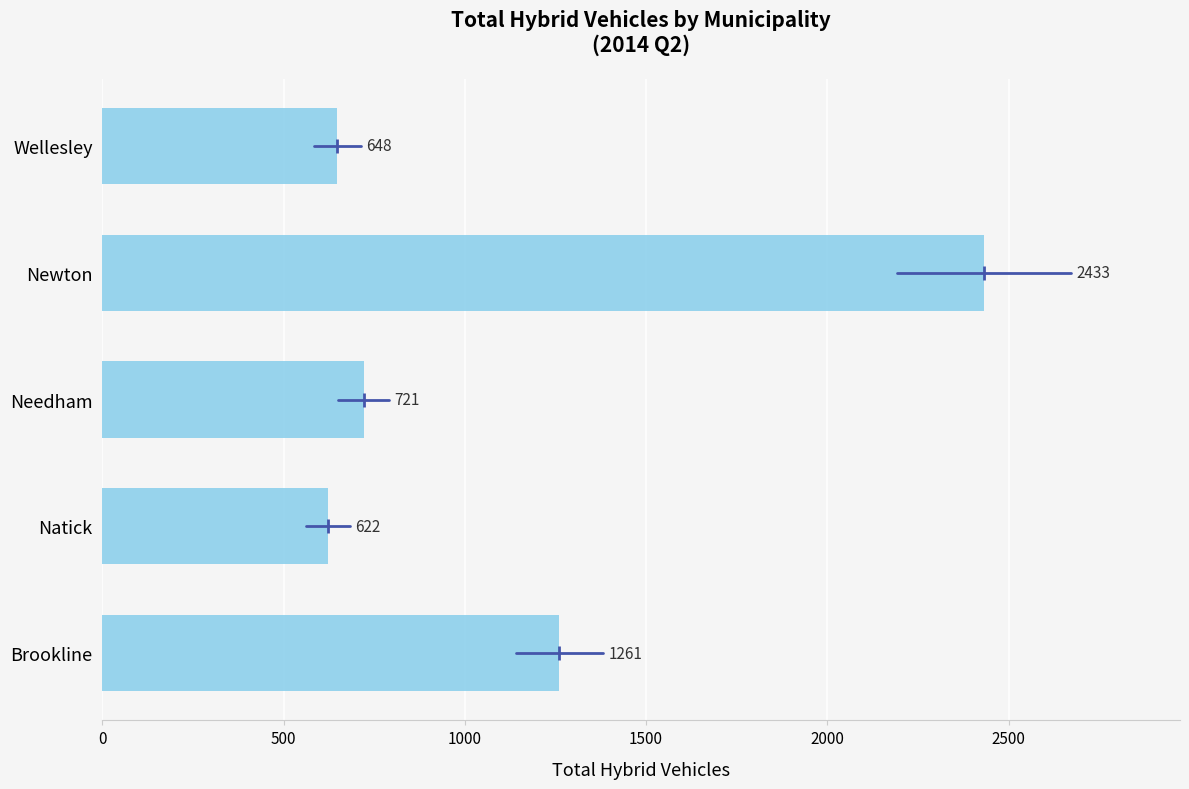

List the labels in order of value, smallest first.

Natick, Wellesley, Needham, Brookline, Newton